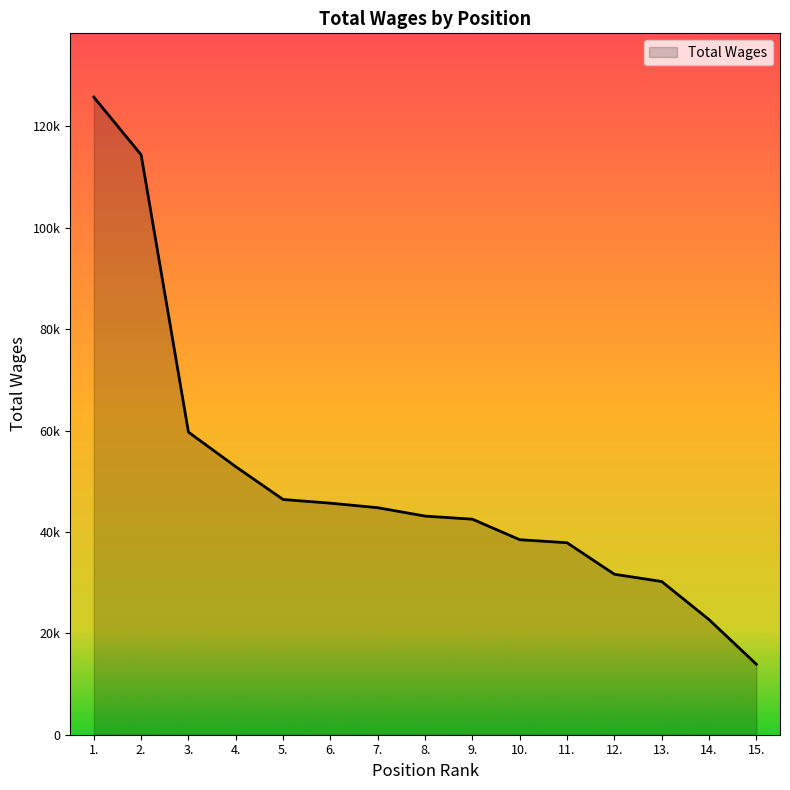

What is the average value?

50004